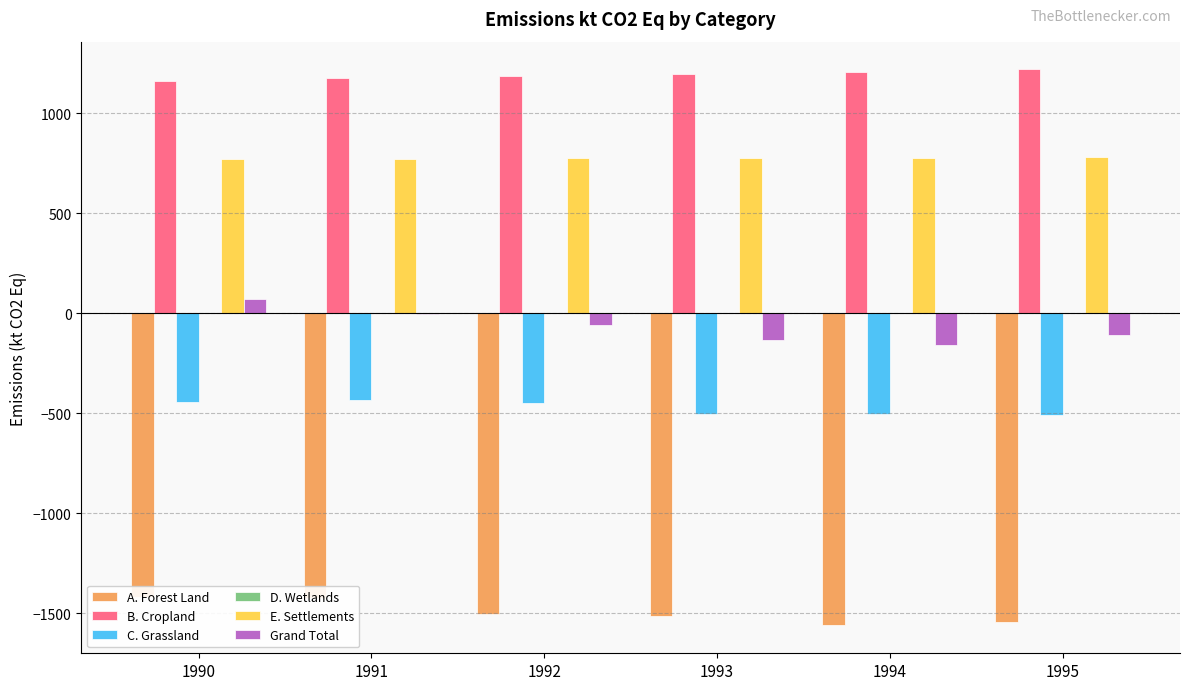

At which category is the sum across all series the highest?

1990